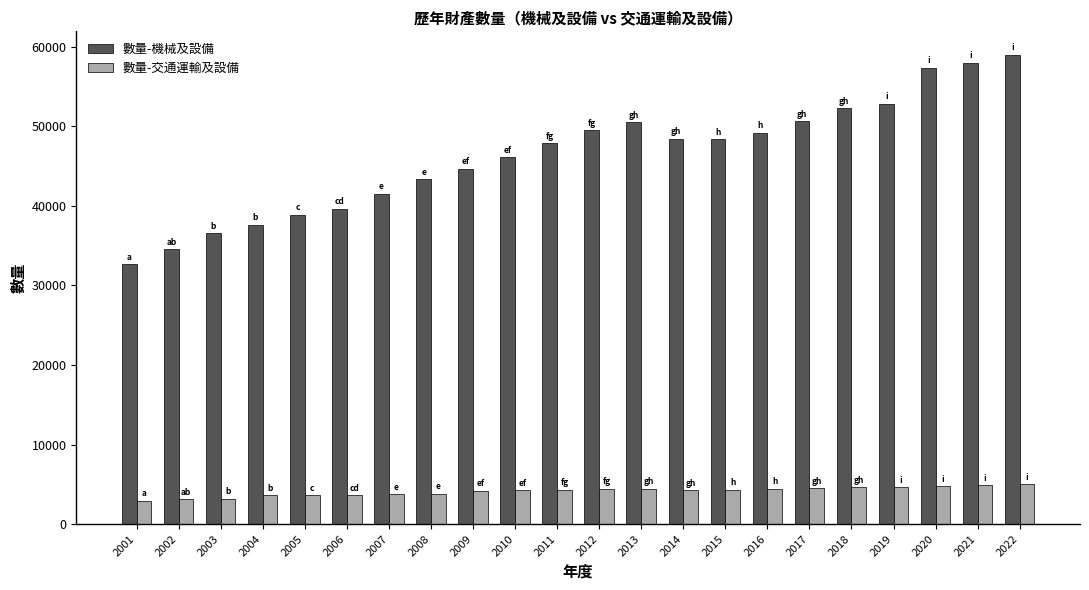

What is the value of the 數量-機械及設備 bar at the 15th from the left?

48368